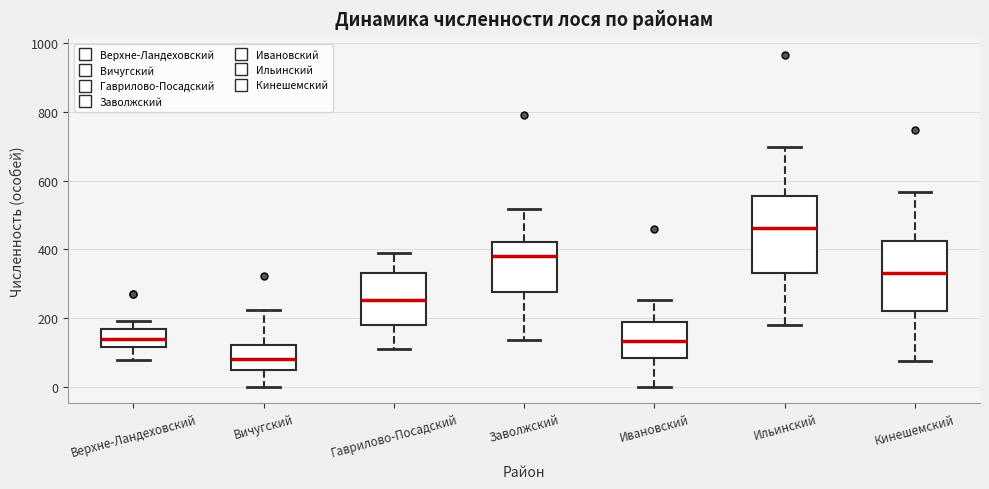

Reading left to right, transcribe this box plot: for each box, give where its median line is, the range the box spans, and where its two whiskers end, as read against the y-axis. The values are not printed on the chart, so give them approximately, as read against the axis.

Верхне-Ландеховский: median 140, box 120 to 160, whiskers 80 to 200
Вичугский: median 80, box 60 to 120, whiskers 0 to 220
Гаврилово-Посадский: median 260, box 180 to 340, whiskers 120 to 400
Заволжский: median 380, box 280 to 420, whiskers 140 to 520
Ивановский: median 140, box 80 to 180, whiskers 0 to 260
Ильинский: median 460, box 340 to 560, whiskers 180 to 700
Кинешемский: median 340, box 220 to 420, whiskers 80 to 560